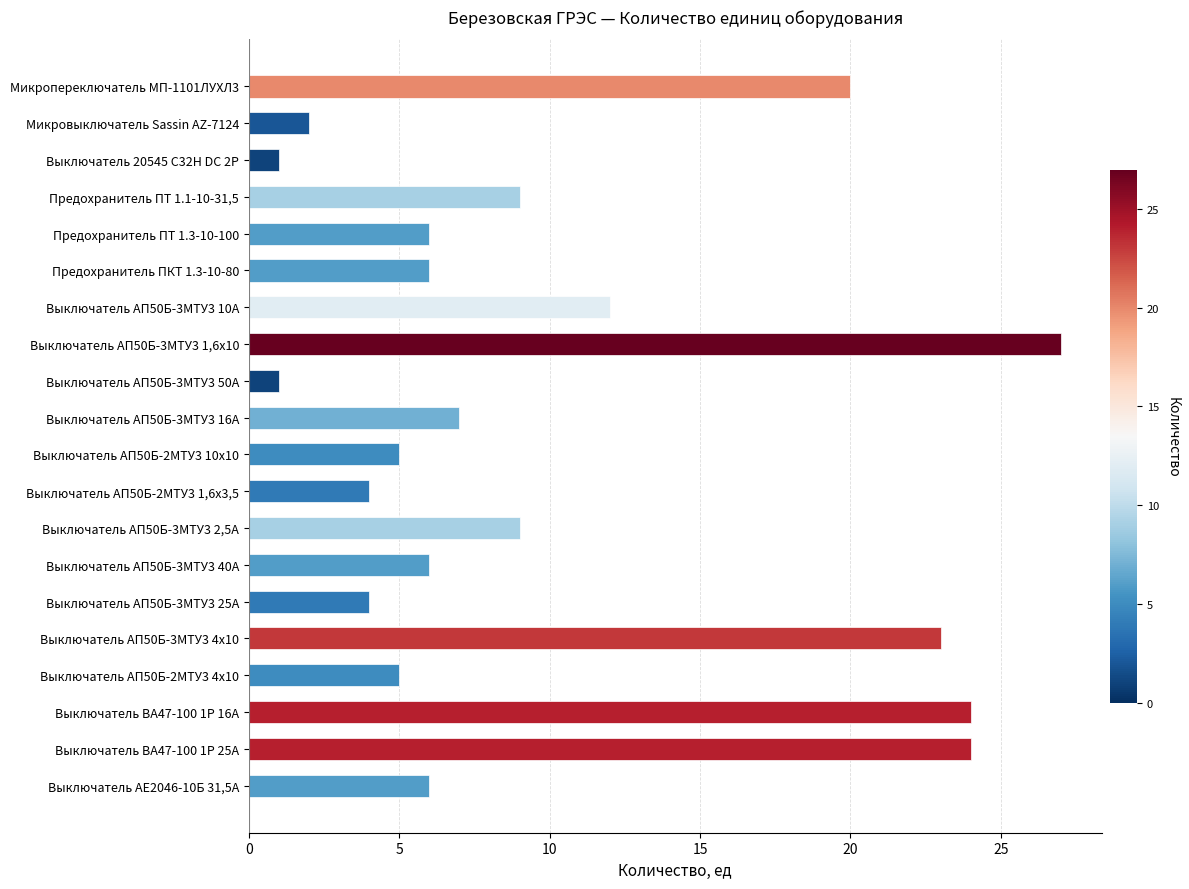

Are the bars grouped side by side (vs. stacked)?

No